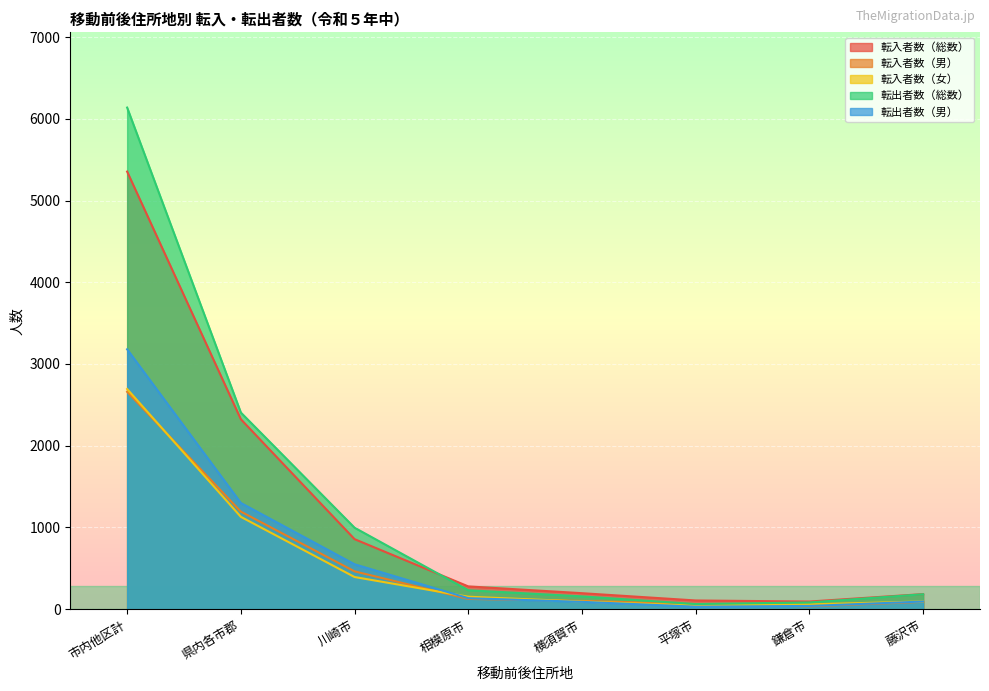

How many lines are shown in the chart?

5